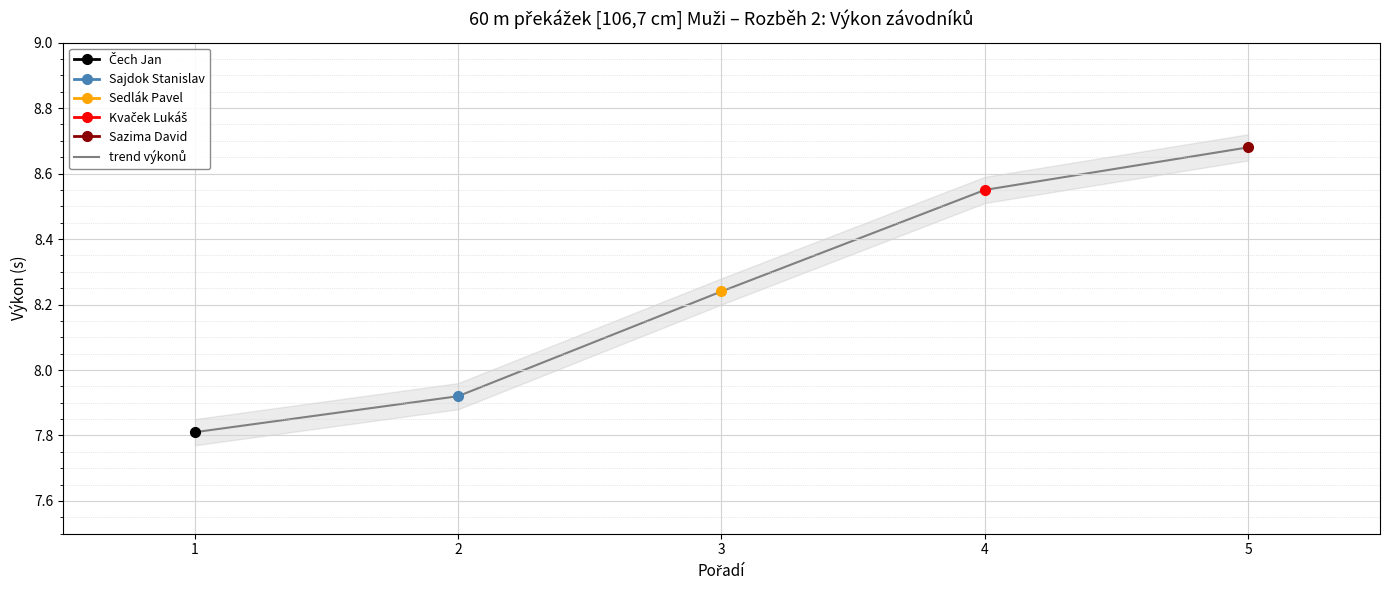

How many values are below 8?

2